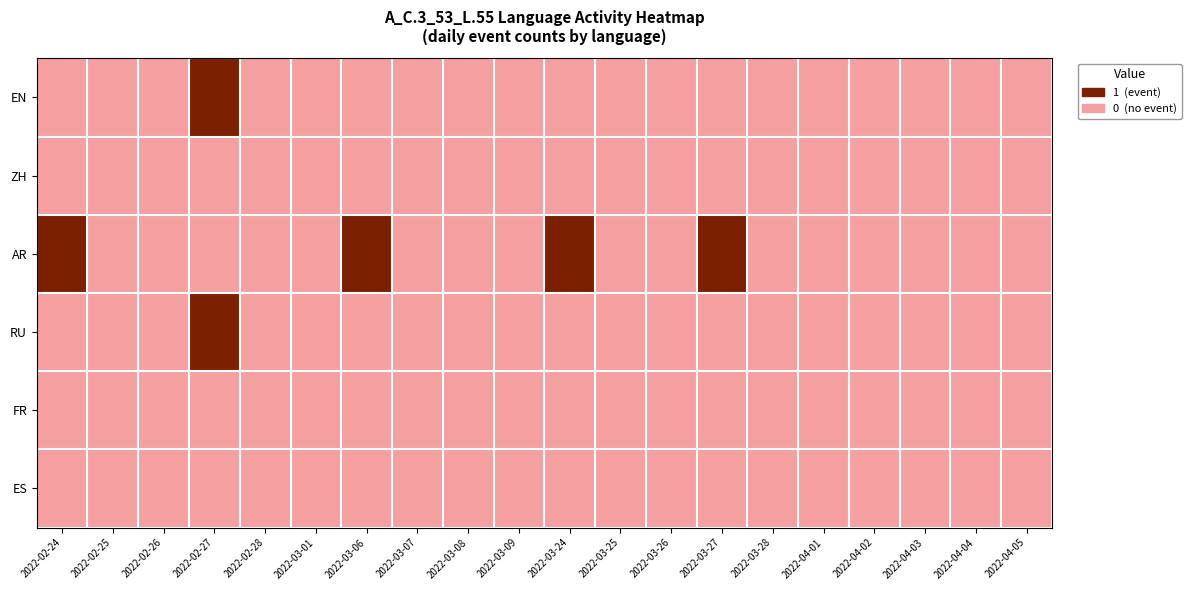

Reading left to right, transcribe all the data shown in this chart.

EN: 2022-02-24=0	2022-02-25=0	2022-02-26=0	2022-02-27=1	2022-02-28=0	2022-03-01=0	2022-03-06=0	2022-03-07=0	2022-03-08=0	2022-03-09=0	2022-03-24=0	2022-03-25=0	2022-03-26=0	2022-03-27=0	2022-03-28=0	2022-04-01=0	2022-04-02=0	2022-04-03=0	2022-04-04=0	2022-04-05=0
ZH: 2022-02-24=0	2022-02-25=0	2022-02-26=0	2022-02-27=0	2022-02-28=0	2022-03-01=0	2022-03-06=0	2022-03-07=0	2022-03-08=0	2022-03-09=0	2022-03-24=0	2022-03-25=0	2022-03-26=0	2022-03-27=0	2022-03-28=0	2022-04-01=0	2022-04-02=0	2022-04-03=0	2022-04-04=0	2022-04-05=0
AR: 2022-02-24=1	2022-02-25=0	2022-02-26=0	2022-02-27=0	2022-02-28=0	2022-03-01=0	2022-03-06=1	2022-03-07=0	2022-03-08=0	2022-03-09=0	2022-03-24=1	2022-03-25=0	2022-03-26=0	2022-03-27=1	2022-03-28=0	2022-04-01=0	2022-04-02=0	2022-04-03=0	2022-04-04=0	2022-04-05=0
RU: 2022-02-24=0	2022-02-25=0	2022-02-26=0	2022-02-27=1	2022-02-28=0	2022-03-01=0	2022-03-06=0	2022-03-07=0	2022-03-08=0	2022-03-09=0	2022-03-24=0	2022-03-25=0	2022-03-26=0	2022-03-27=0	2022-03-28=0	2022-04-01=0	2022-04-02=0	2022-04-03=0	2022-04-04=0	2022-04-05=0
FR: 2022-02-24=0	2022-02-25=0	2022-02-26=0	2022-02-27=0	2022-02-28=0	2022-03-01=0	2022-03-06=0	2022-03-07=0	2022-03-08=0	2022-03-09=0	2022-03-24=0	2022-03-25=0	2022-03-26=0	2022-03-27=0	2022-03-28=0	2022-04-01=0	2022-04-02=0	2022-04-03=0	2022-04-04=0	2022-04-05=0
ES: 2022-02-24=0	2022-02-25=0	2022-02-26=0	2022-02-27=0	2022-02-28=0	2022-03-01=0	2022-03-06=0	2022-03-07=0	2022-03-08=0	2022-03-09=0	2022-03-24=0	2022-03-25=0	2022-03-26=0	2022-03-27=0	2022-03-28=0	2022-04-01=0	2022-04-02=0	2022-04-03=0	2022-04-04=0	2022-04-05=0